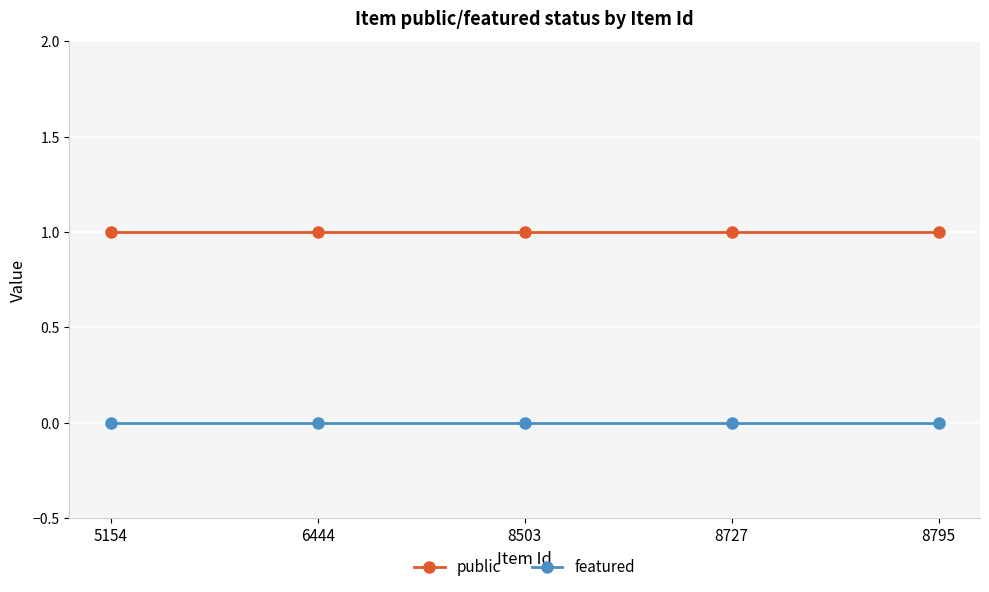

True or false: featured and public intersect in this chart.

False